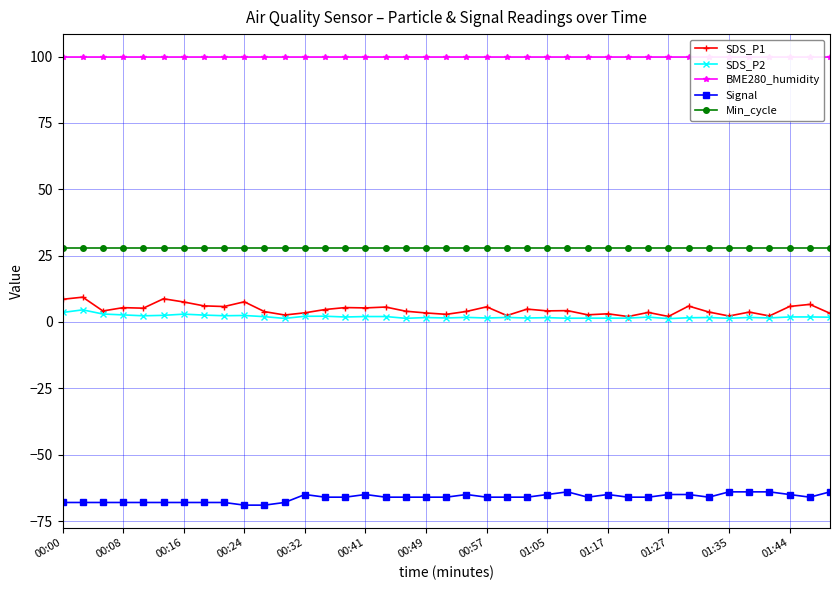

What position from the left is 14?

15